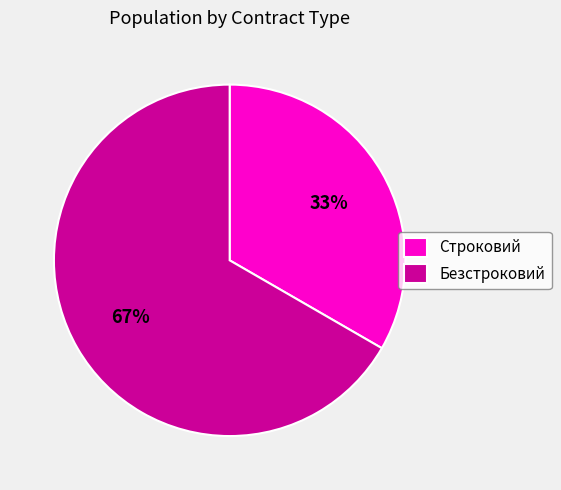

How many segments does this pie chart have?

2